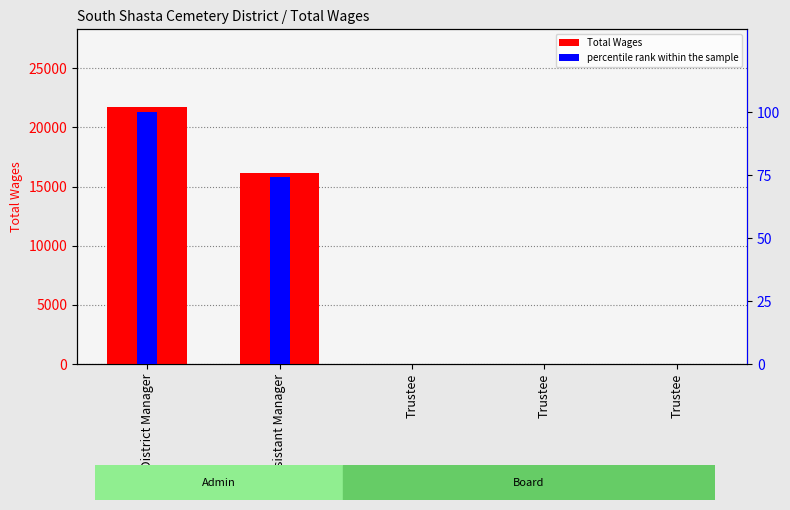

Reading left to right, list all the values displayed in this chart.

Total Wages: District Manager=21764.0	Assistant Manager=16164.0	Trustee=0.0	Trustee=0.0	Trustee=0.0
percentile rank within the sample: District Manager=100.0	Assistant Manager=74.3	Trustee=0.0	Trustee=0.0	Trustee=0.0